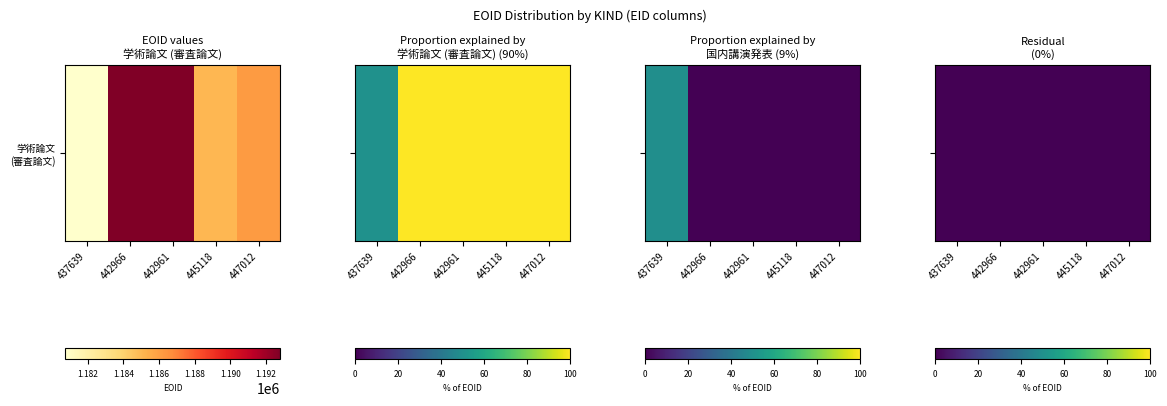

Between 447012 and 437639, which is larger?

447012